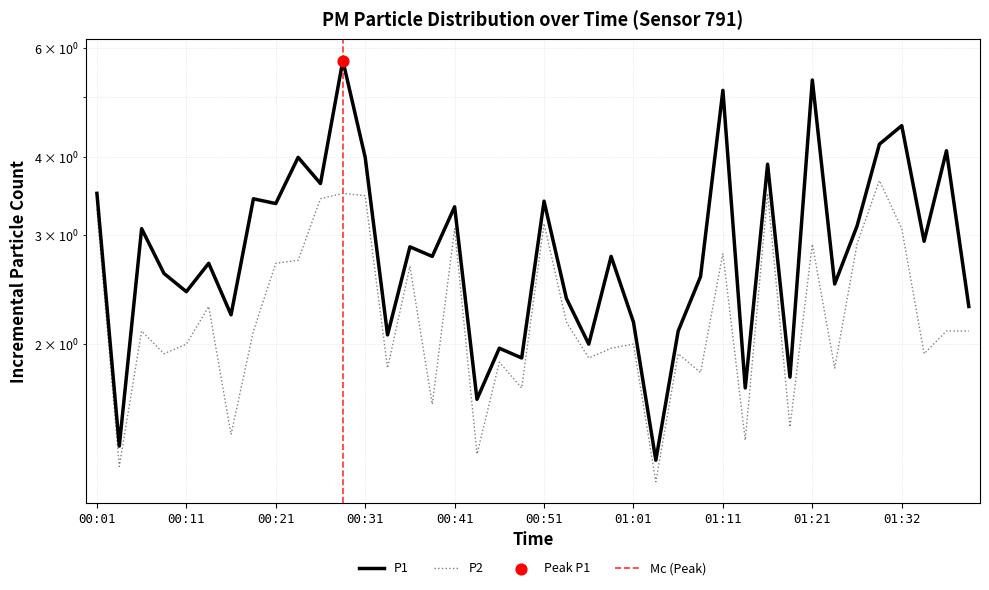

At which category is the sum across all series the highest?

00:29